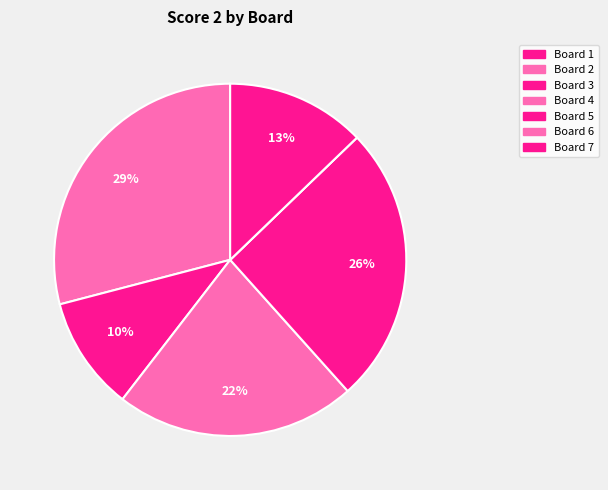

Which slice is the largest?

Board 2